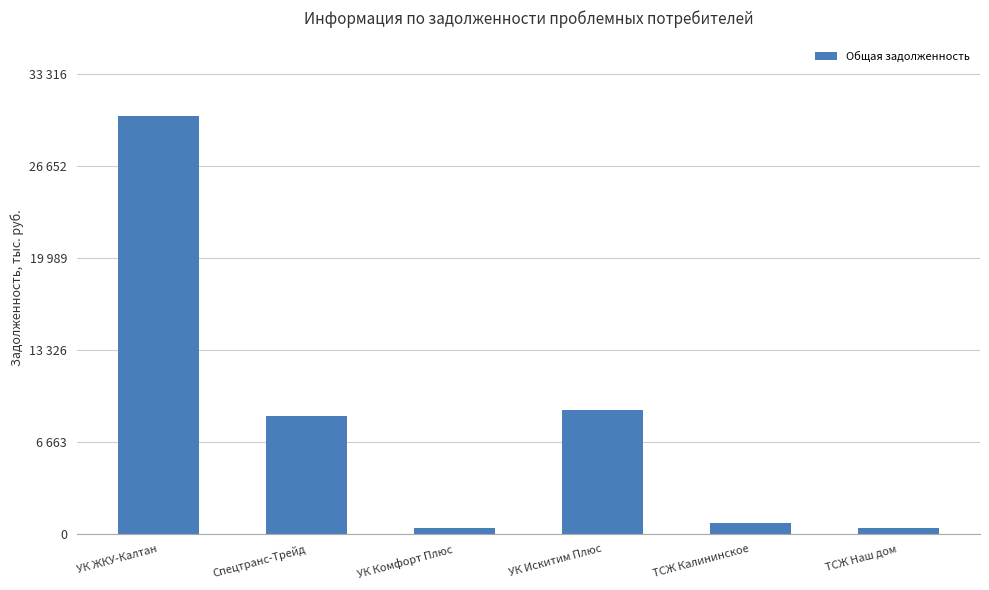

Are the bars horizontal?

No